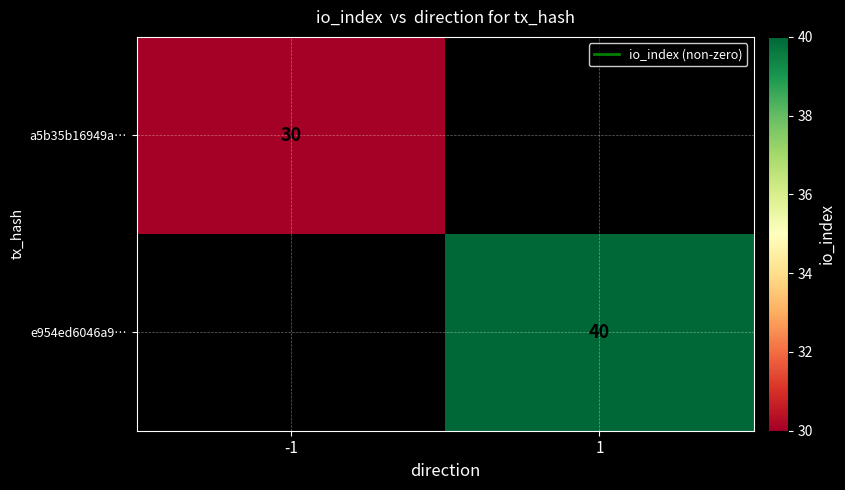

At which category is the sum across all series the highest?

1